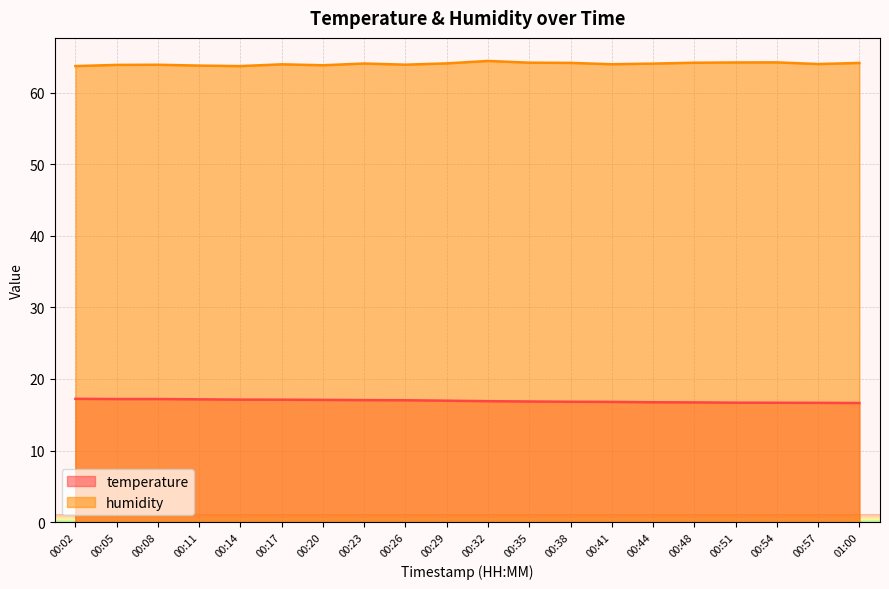

What is the lowest value of the humidity series?

63.7